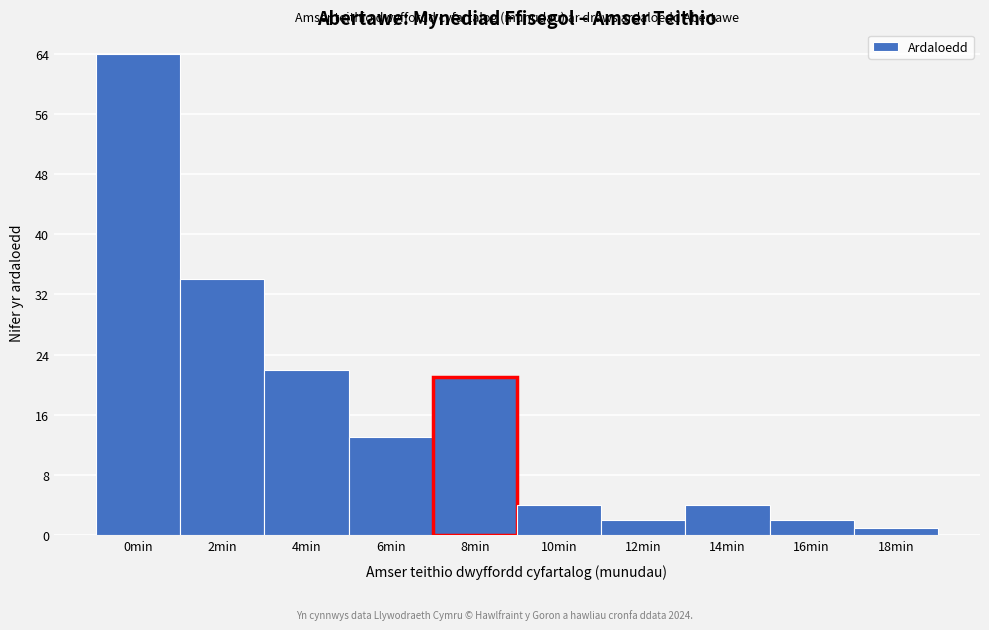

Reading left to right, transcribe all the data shown in this chart.

0min=64	2min=34	4min=22	6min=13	8min=21	10min=4	12min=2	14min=4	16min=2	18min=1